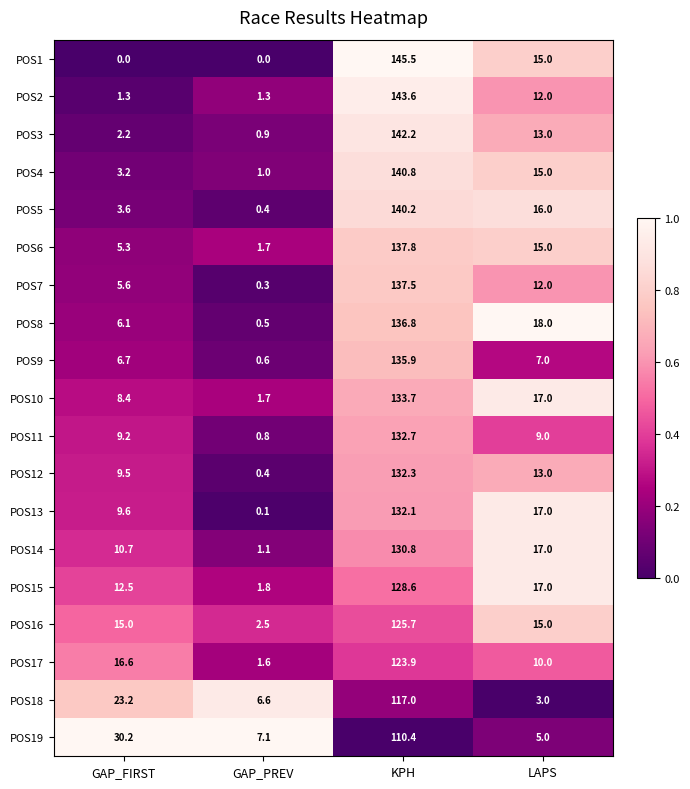

Between GAP_PREV and LAPS, which series saw the biggest shift?

POS8